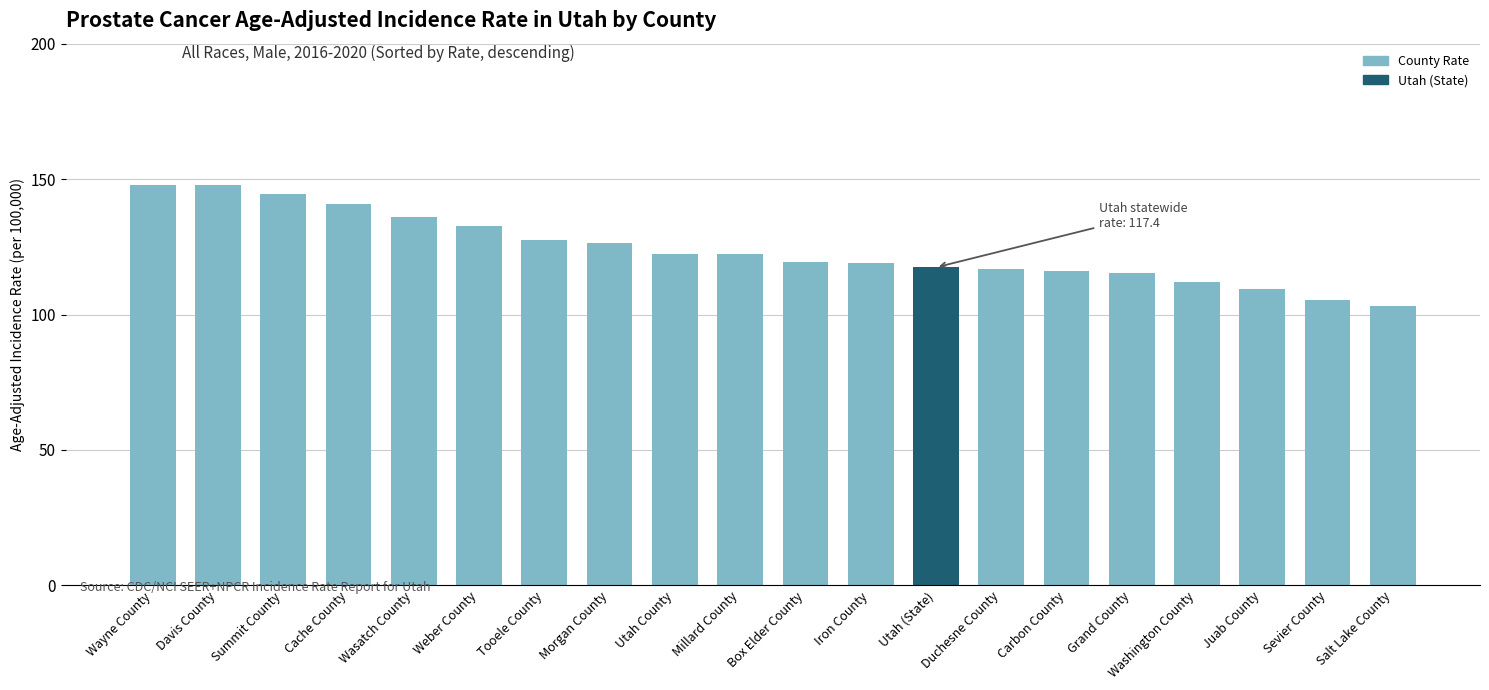

How many values are below 122?

10